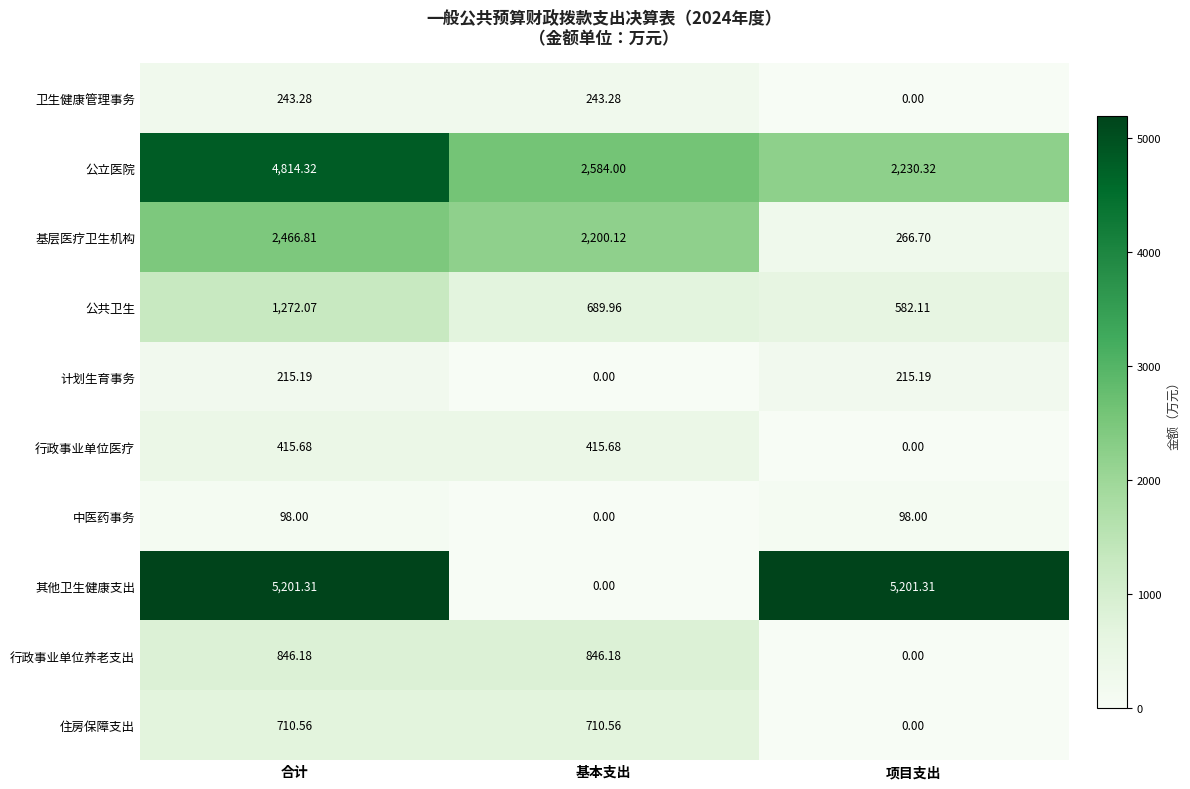

Where does the 行政事业单位养老支出 series first go above 846?

合计